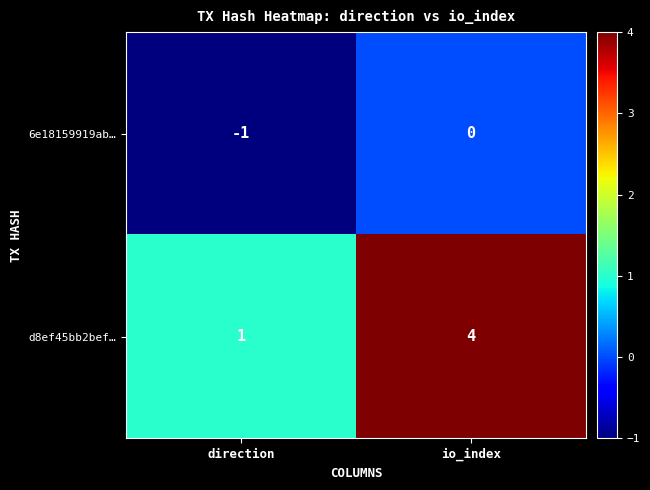

Reading left to right, list all the values displayed in this chart.

6e18159919ab…: direction=-1	io_index=0
d8ef45bb2bef…: direction=1	io_index=4